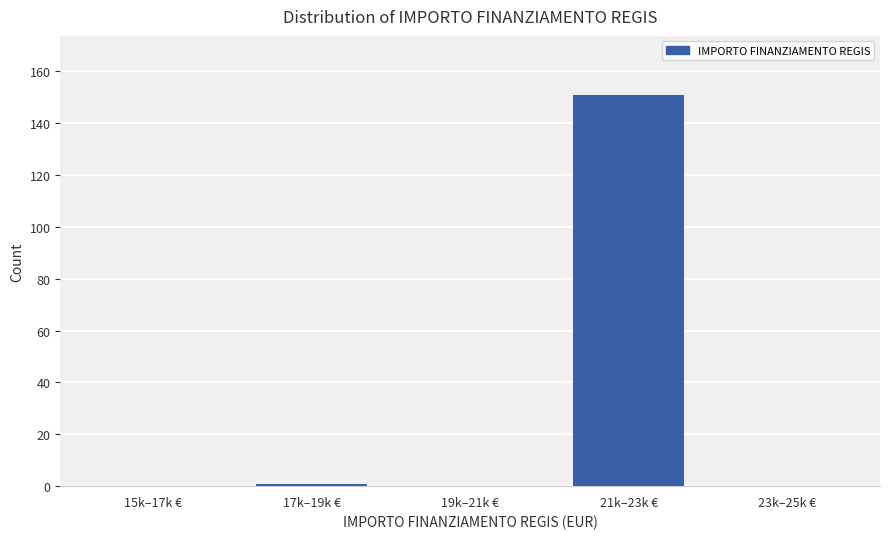

Reading left to right, list all the values displayed in this chart.

15k–17k €=0	17k–19k €=1	19k–21k €=0	21k–23k €=151	23k–25k €=0